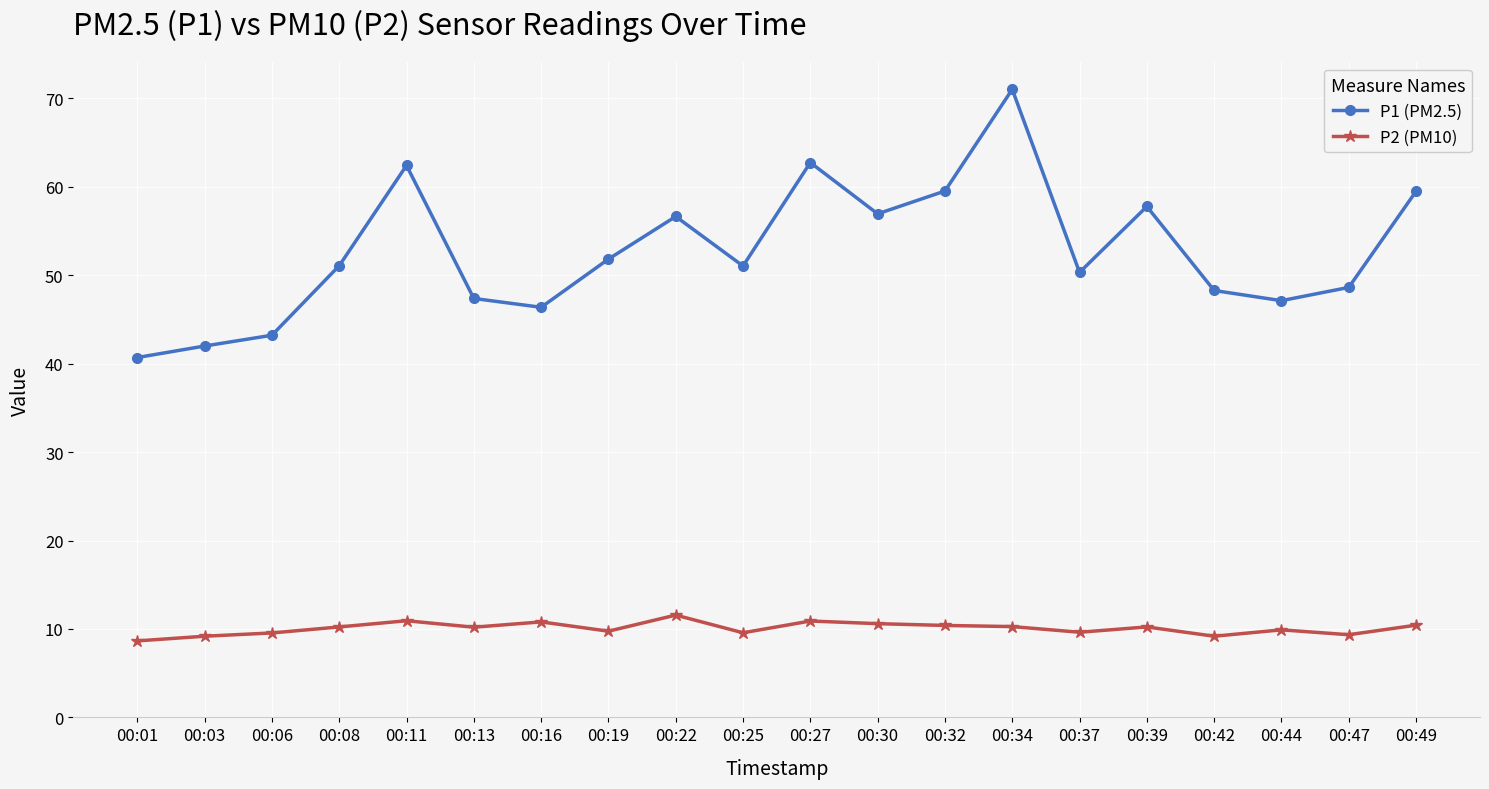

Which category has the lowest value in the P1 (PM2.5) series?

00:01